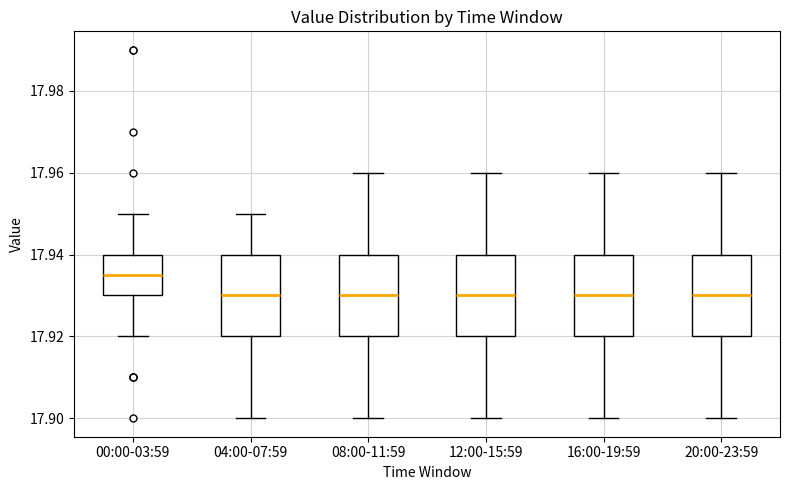

Where does the median line of the box for 16:00-19:59 sit on the y-axis? The values are not printed on the chart, so give them approximately, as read against the axis.

17.930